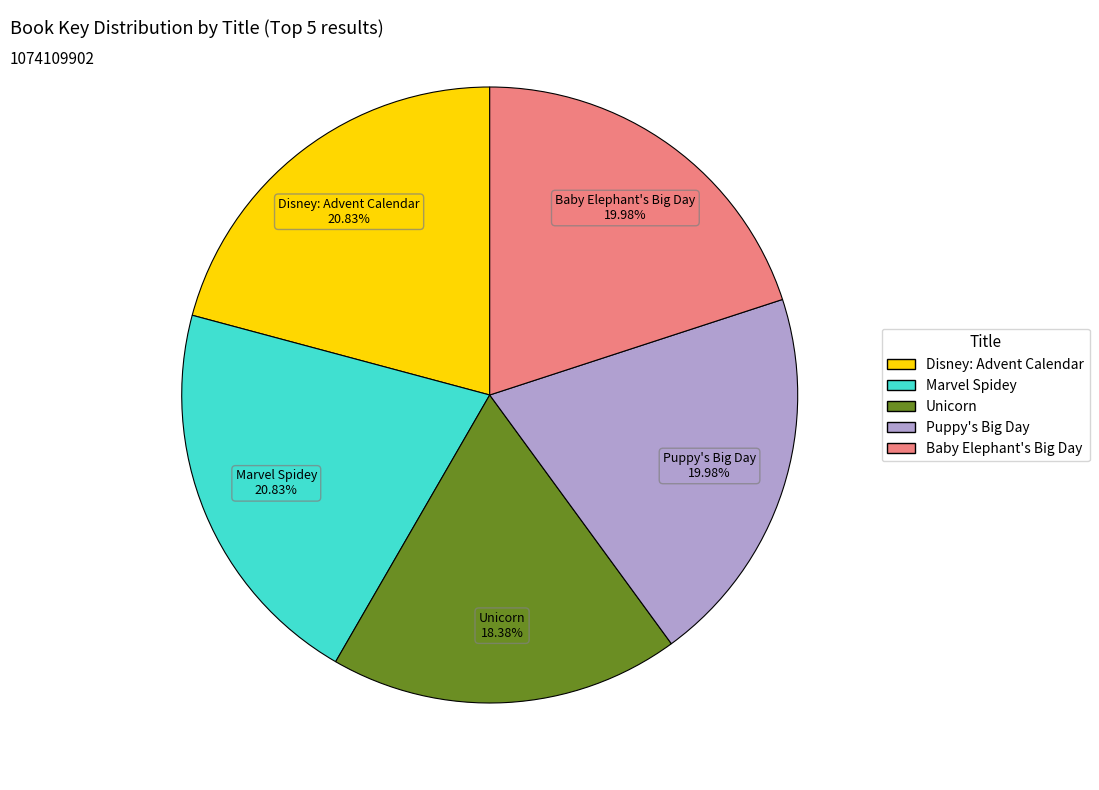

True or false: Disney: Advent Calendar accounts for 21% of the total.

True